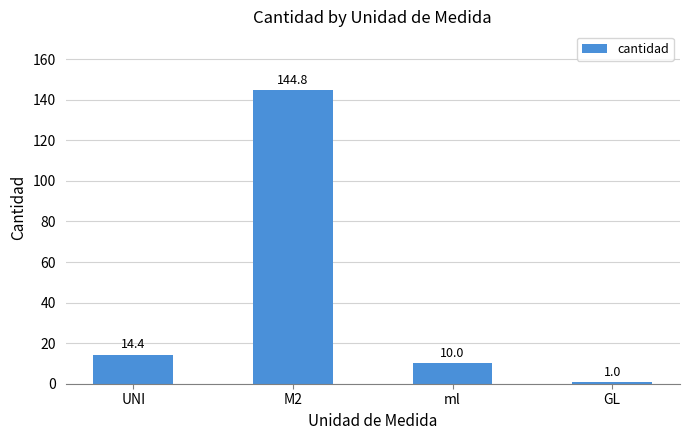

The chart shows a value of 3.2 at ml. True or false?

False